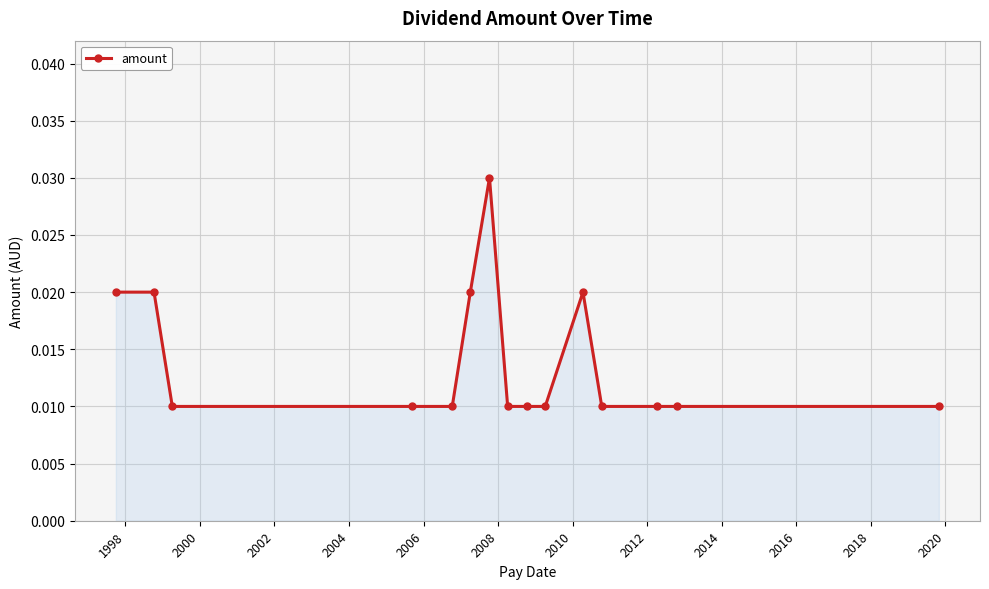

Count the number of data series in this chart.

1